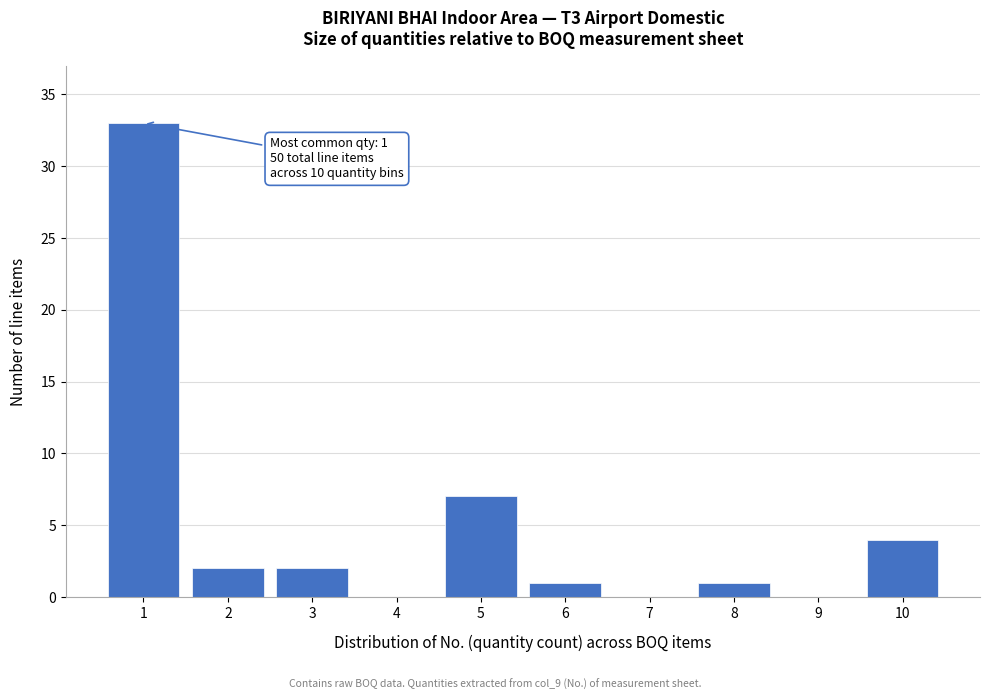

Reading left to right, list all the values displayed in this chart.

1=33	2=2	3=2	4=0	5=7	6=1	7=0	8=1	9=0	10=4